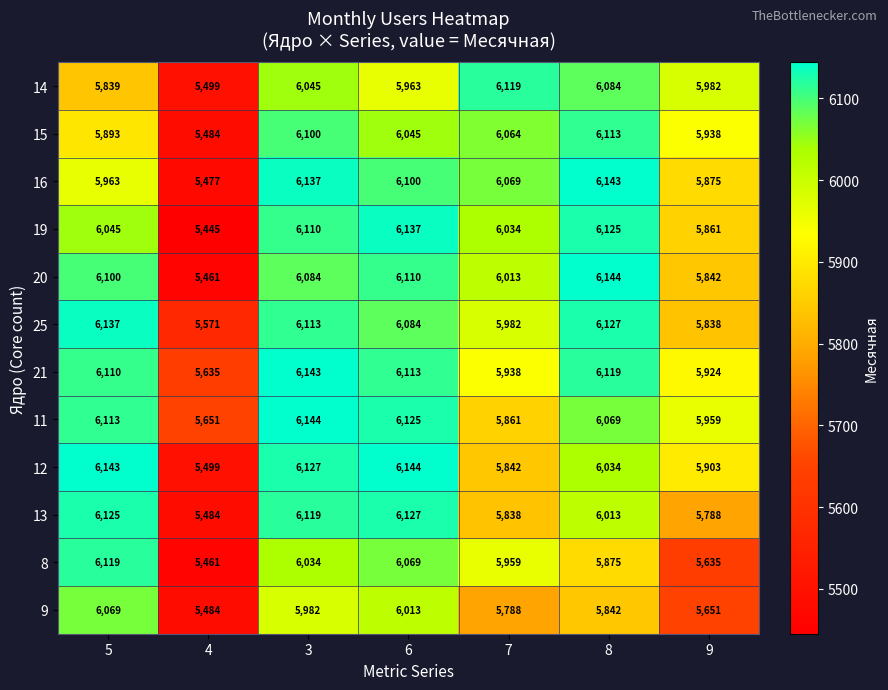

Between 8 and 9, which series saw the biggest shift?

row_4